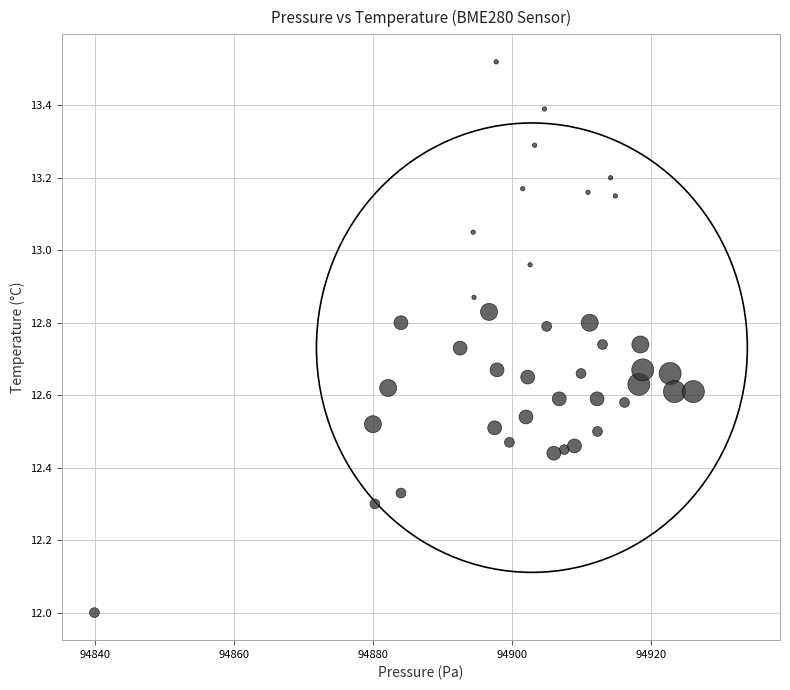

What is the range of X values (max minus min)?

86.1